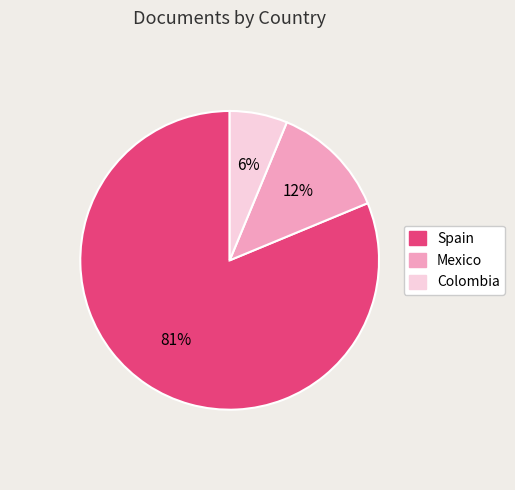

Is there a majority slice in this chart?

Yes